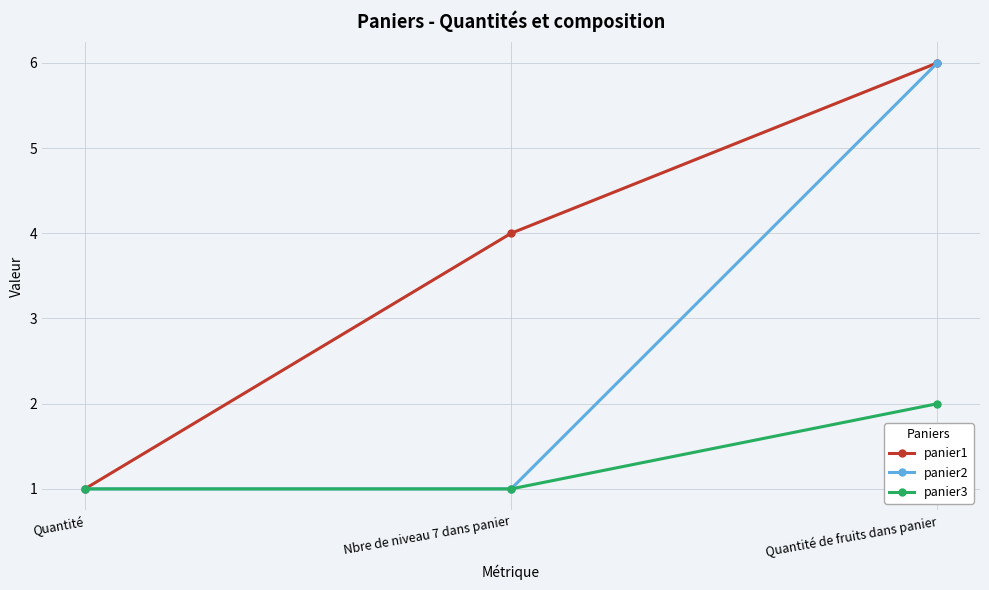

Which series has the largest total across all categories?

panier1